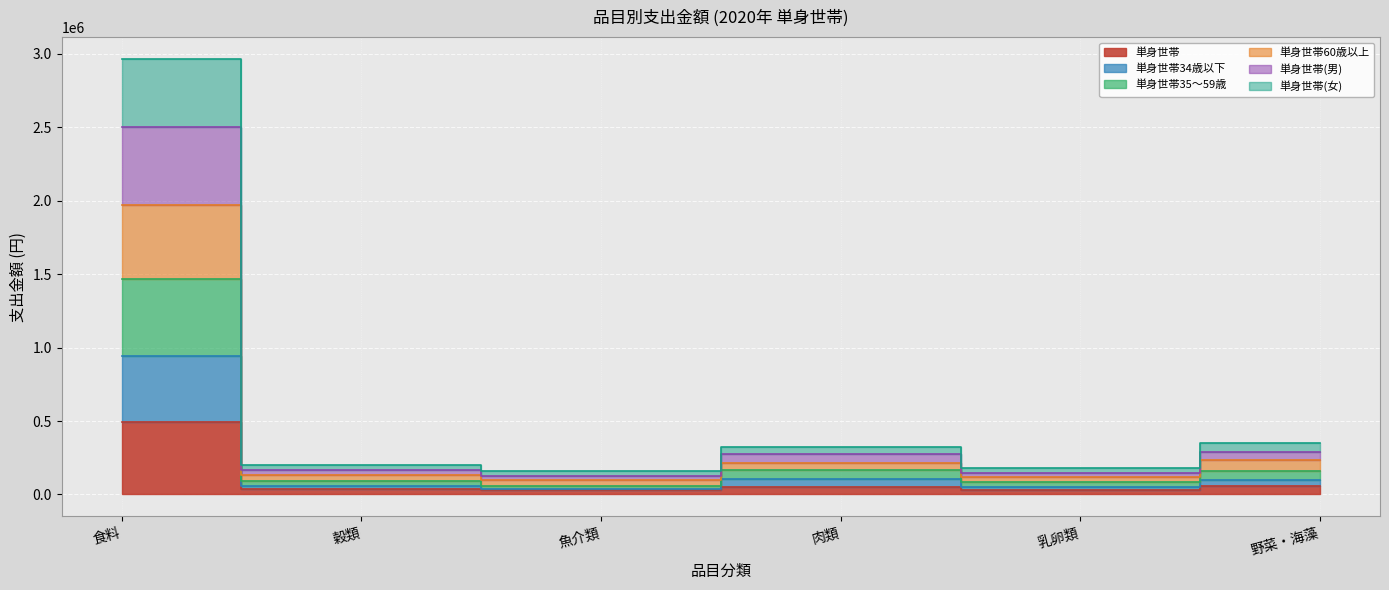

Which category has the lowest value across all series?

魚介類